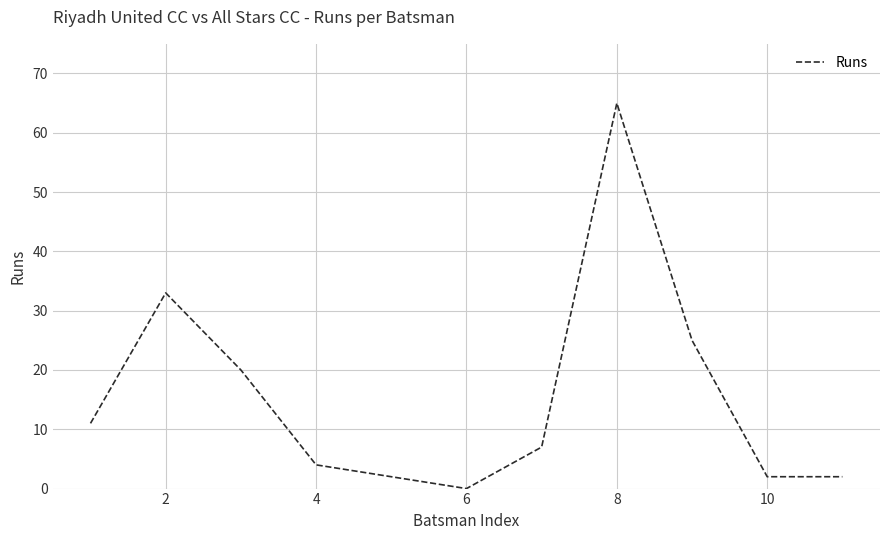

What is the difference between the maximum and minimum values?

65